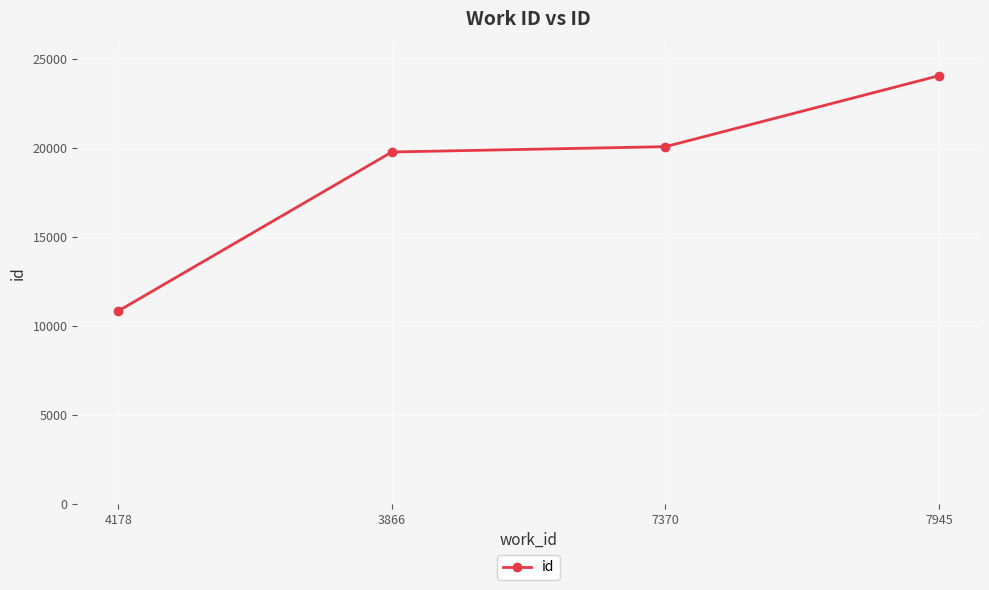

Approximately how many times larger is the value at 3866 compared to 4178?

1.8